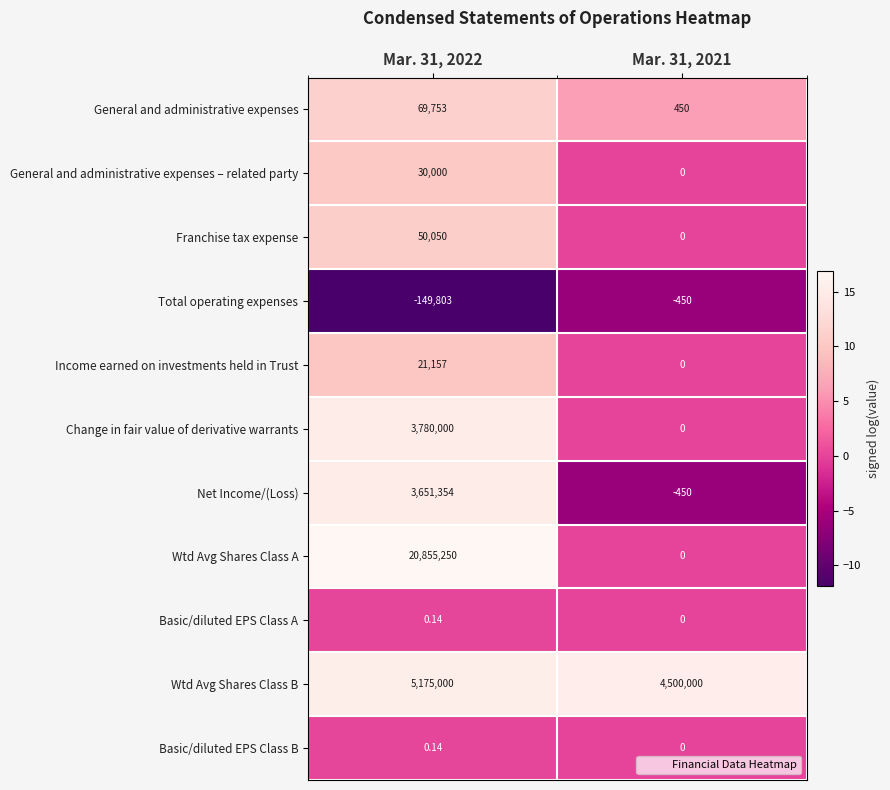

Which series has the widest spread of values?

Wtd Avg Shares Class A